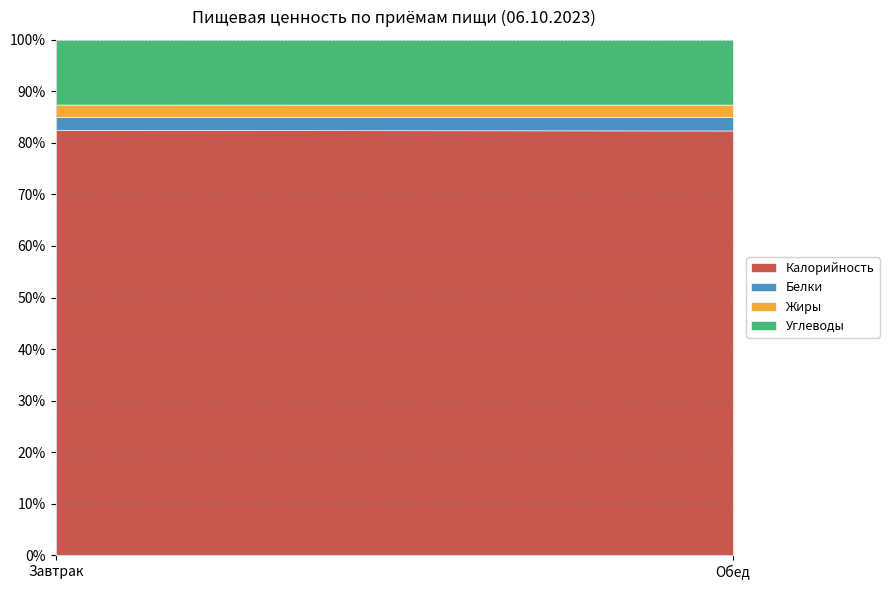

What are all the series names shown in the legend?

Калорийность, Белки, Жиры, Углеводы